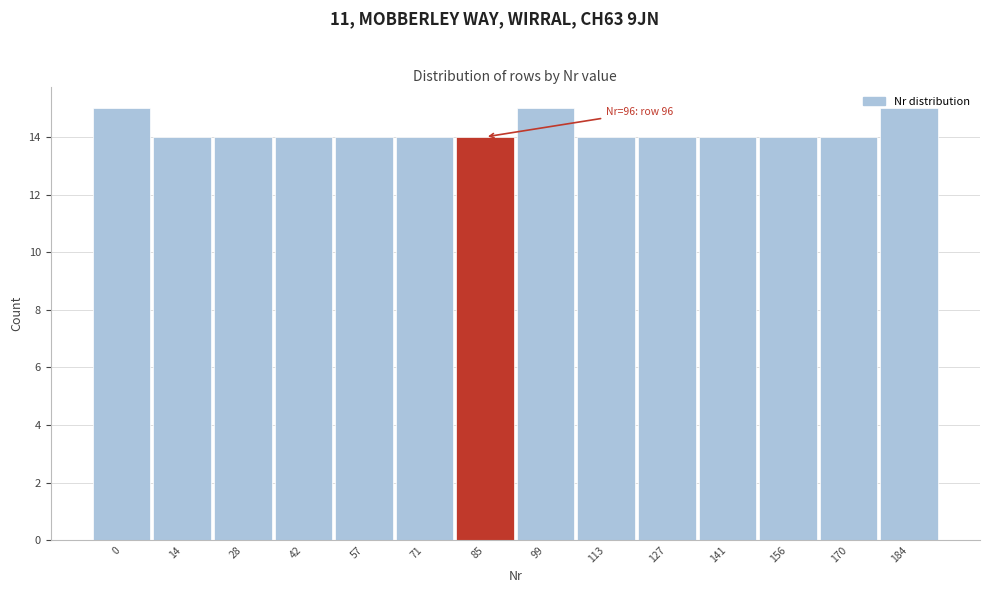

What is the approximate value at 85?

14